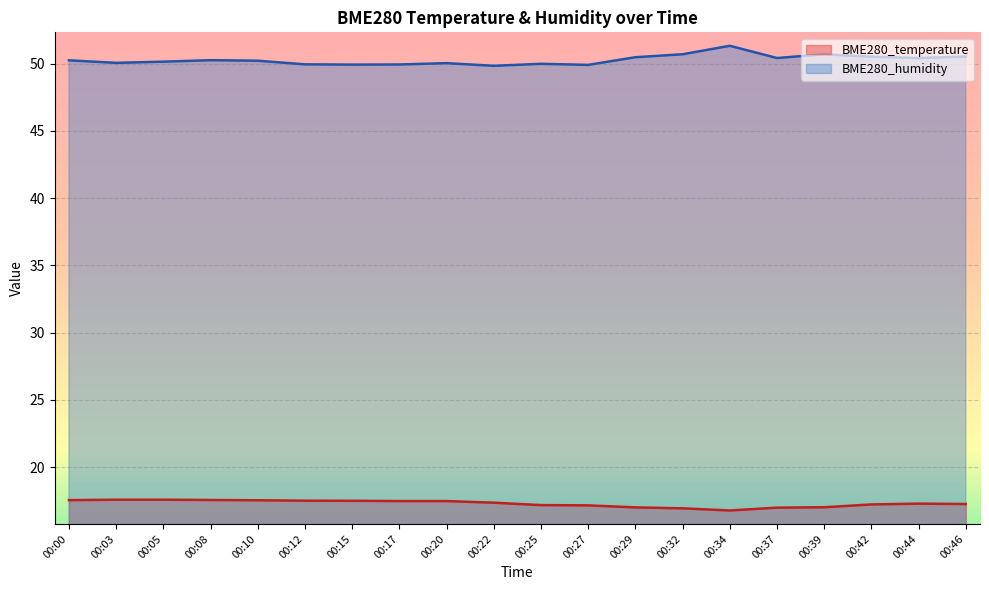

Reading right to left, extract all data points from this chart.

BME280_temperature: 17.3	17.3	17.2	17.0	17.0	16.8	16.9	17.0	17.2	17.2	17.4	17.5	17.5	17.5	17.5	17.5	17.6	17.6	17.6	17.6
BME280_humidity: 50.5	50.4	50.5	50.7	50.4	51.3	50.7	50.5	49.9	50.0	49.8	50.0	49.9	49.9	49.9	50.2	50.2	50.1	50.0	50.2